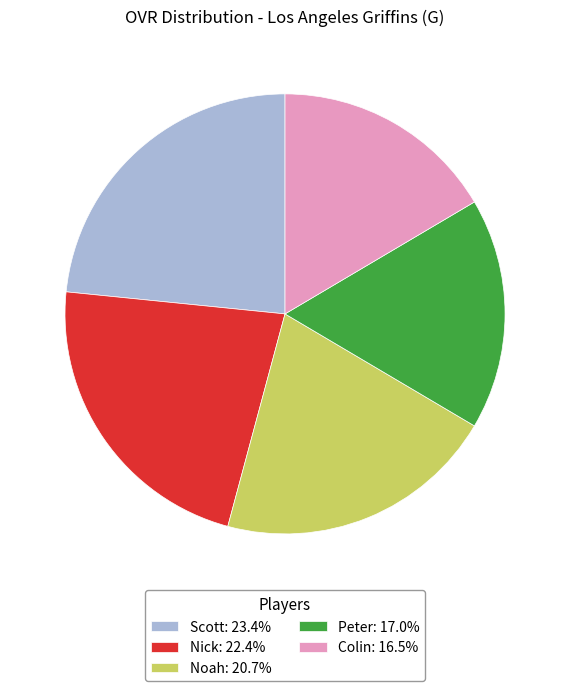

The Scott slice represents 14% of the pie. True or false?

False